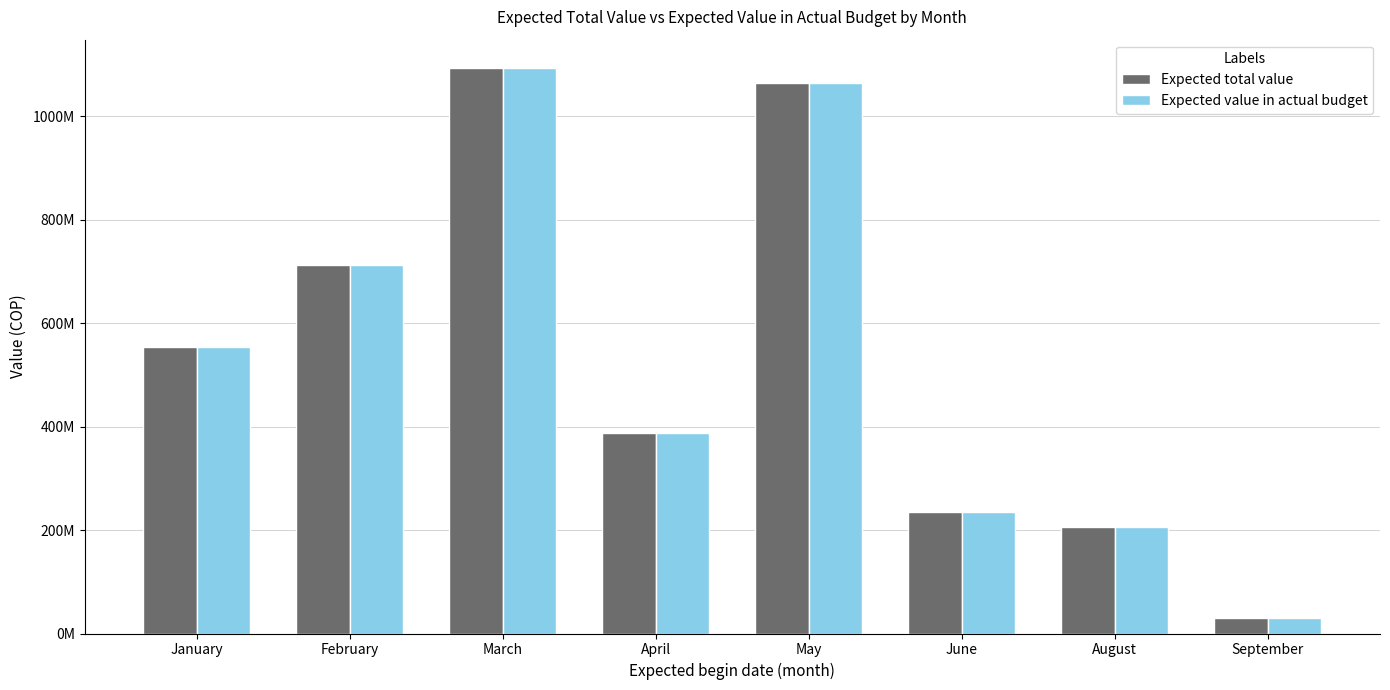

What are all the series names shown in the legend?

Expected total value, Expected value in actual budget